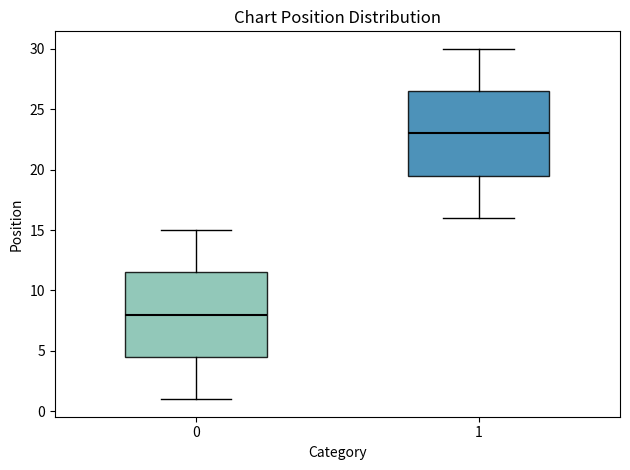

Reading left to right, read every box against the y-axis: the position of its median line, the range the box covers, and the ends of its whiskers. The values are not printed on the chart, so give them approximately, as read against the axis.

0: median 8.0, box 4.5 to 11.5, whiskers 1.0 to 15.0
1: median 23.0, box 19.5 to 26.5, whiskers 16.0 to 30.0